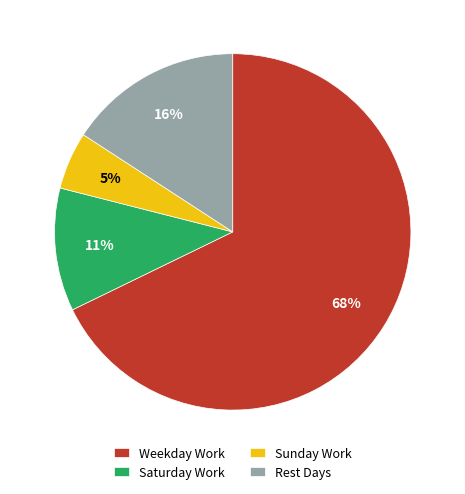

To the nearest percent, what is the combined percentage of Saturday Work and Weekday Work?

79%